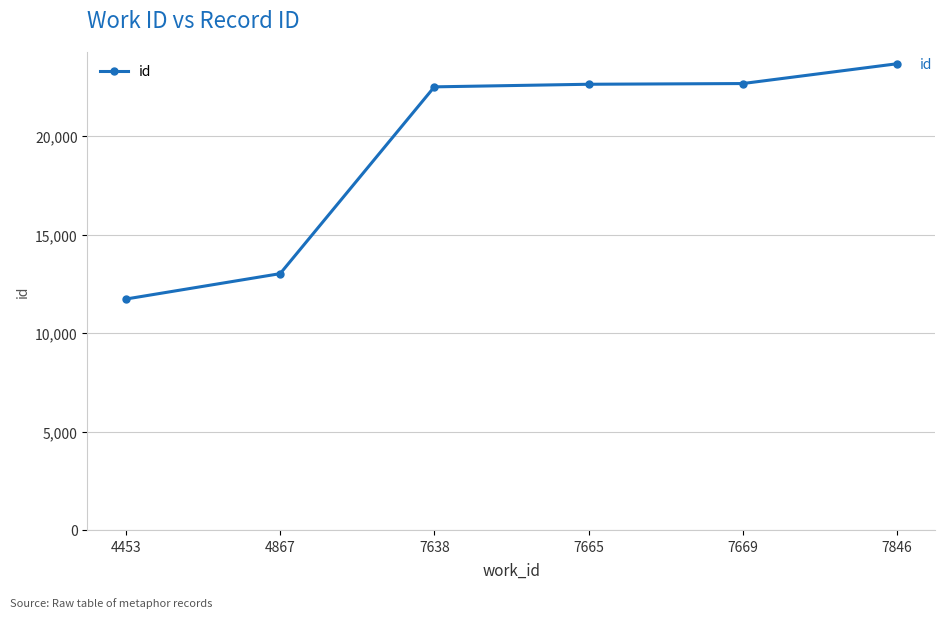

Is it true that the value at 7638 is 29916?

False